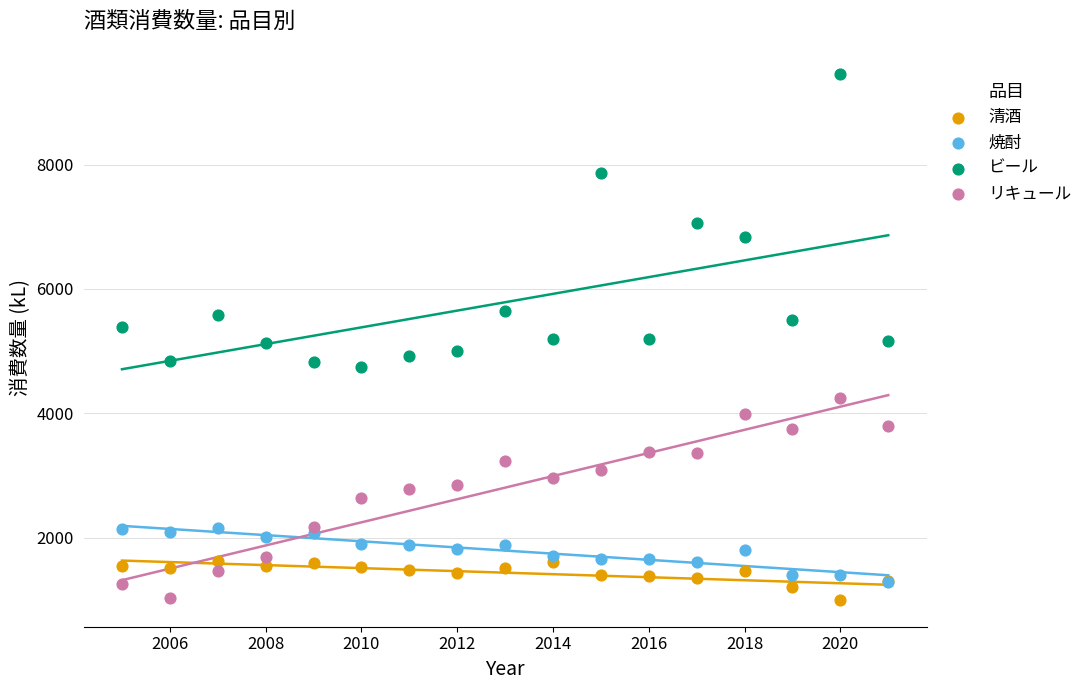

Which series has the widest spread of Y values?

ビール